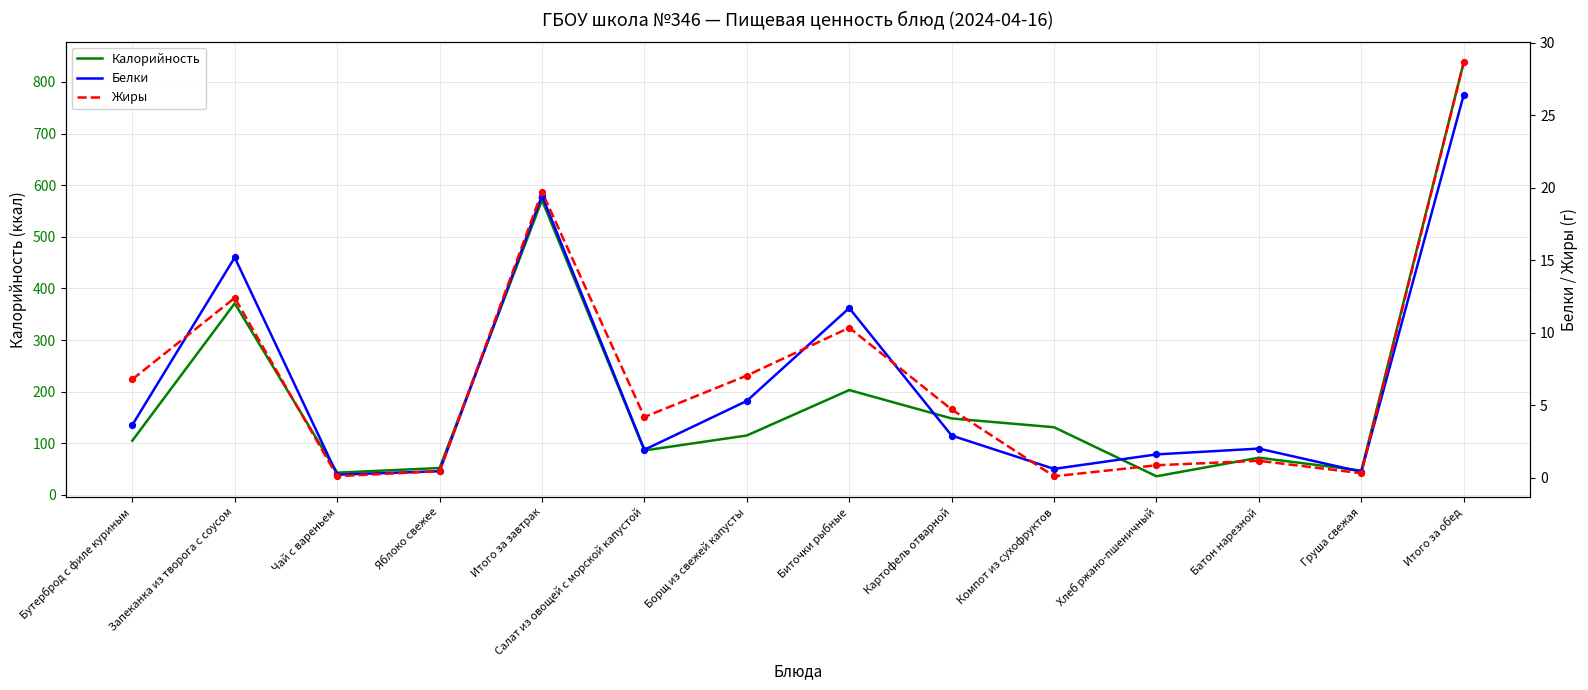

Which series has the largest Y range (max minus min)?

Калорийность